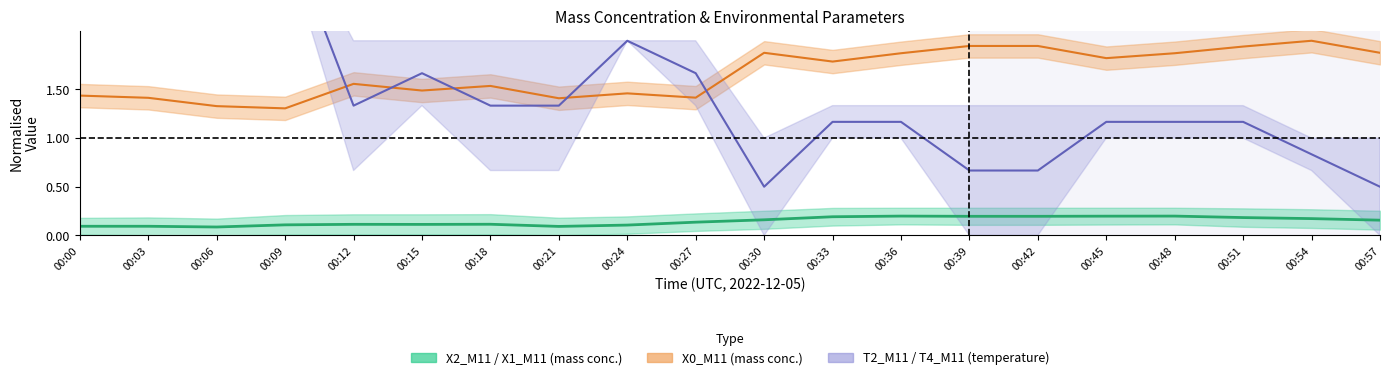

Rank the categories by value from highest to lowest.

00:36, 00:48, 00:45, 00:39, 00:42, 00:33, 00:51, 00:54, 00:30, 00:57, 00:27, 00:18, 00:12, 00:15, 00:09, 00:24, 00:03, 00:00, 00:21, 00:06